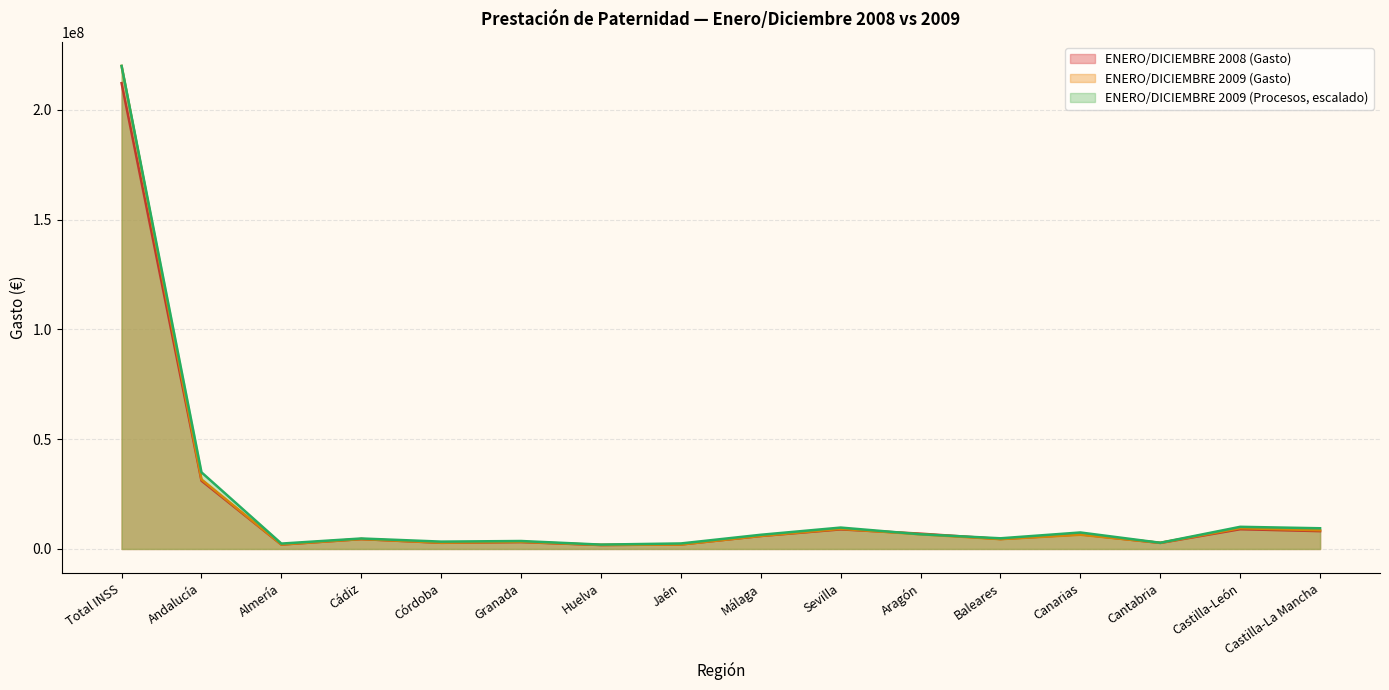

Which category has the lowest value in the ENERO/DICIEMBRE 2008 (Gasto) series?

Huelva